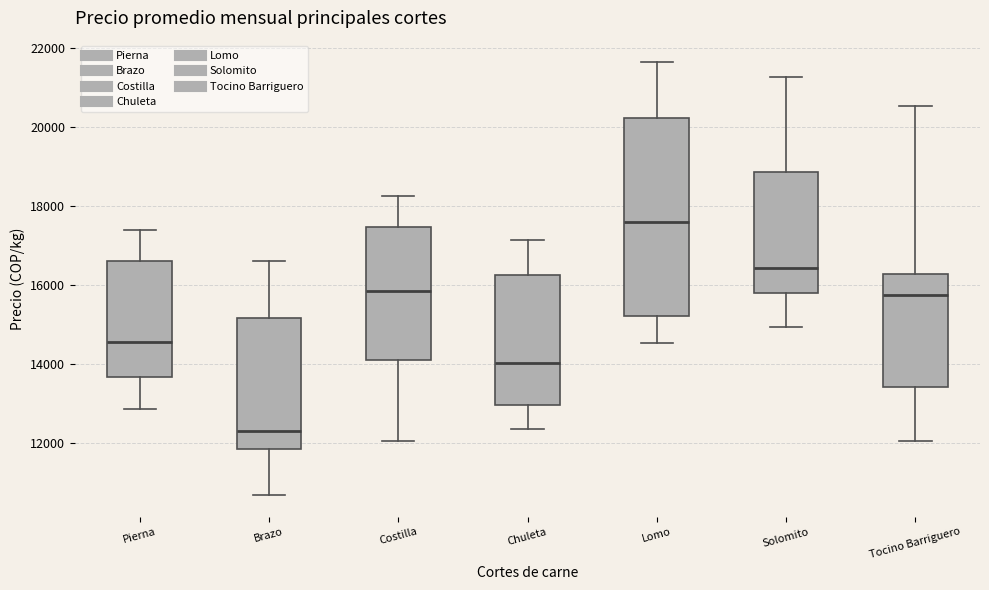

Reading left to right, read every box against the y-axis: the position of its median line, the range the box covers, and the ends of its whiskers. The values are not printed on the chart, so give them approximately, as read against the axis.

Pierna: median 14600, box 13600 to 16600, whiskers 12800 to 17400
Brazo: median 12400, box 11800 to 15200, whiskers 10600 to 16600
Costilla: median 15800, box 14200 to 17400, whiskers 12000 to 18200
Chuleta: median 14000, box 13000 to 16200, whiskers 12400 to 17200
Lomo: median 17600, box 15200 to 20200, whiskers 14600 to 21600
Solomito: median 16400, box 15800 to 18800, whiskers 15000 to 21200
Tocino Barriguero: median 15800, box 13400 to 16200, whiskers 12000 to 20600